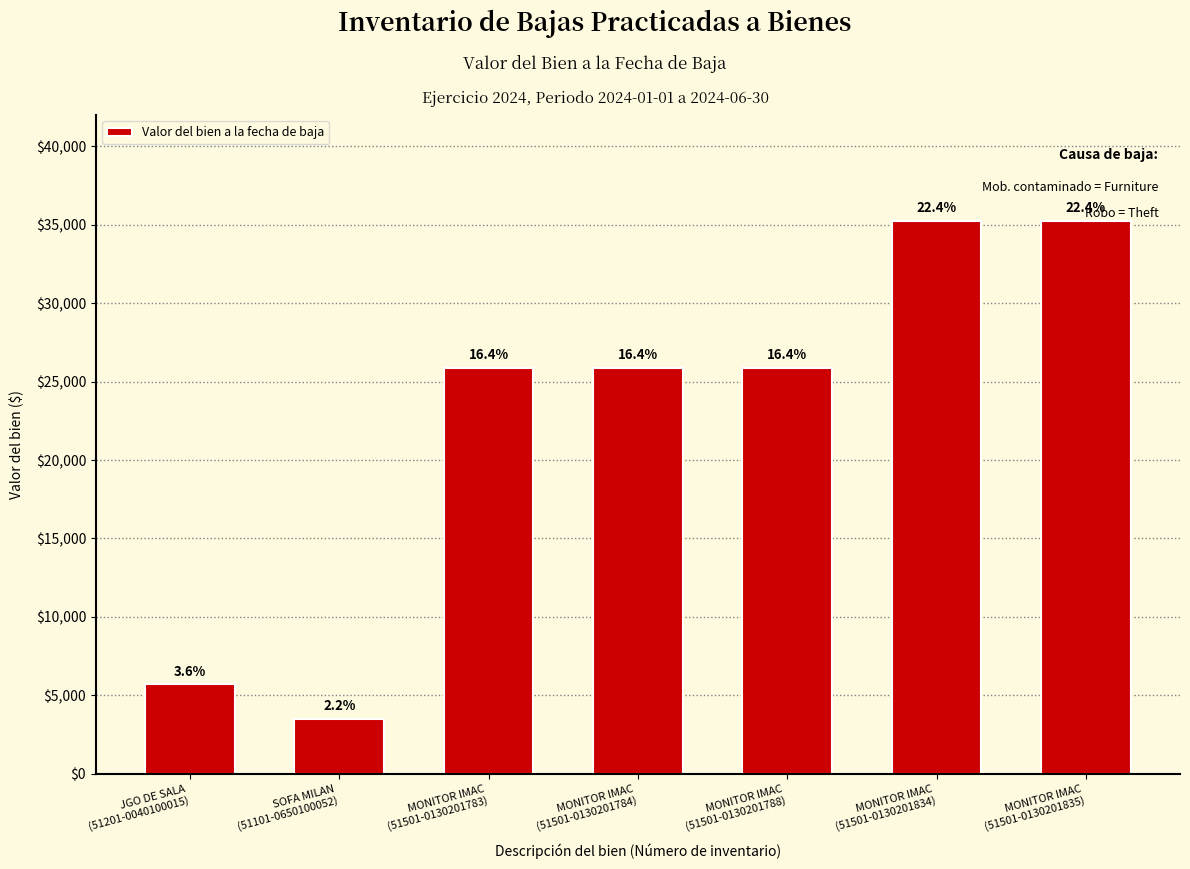

At which label does the data first exceed 25885?

MONITOR IMAC
(51501-0130201783)